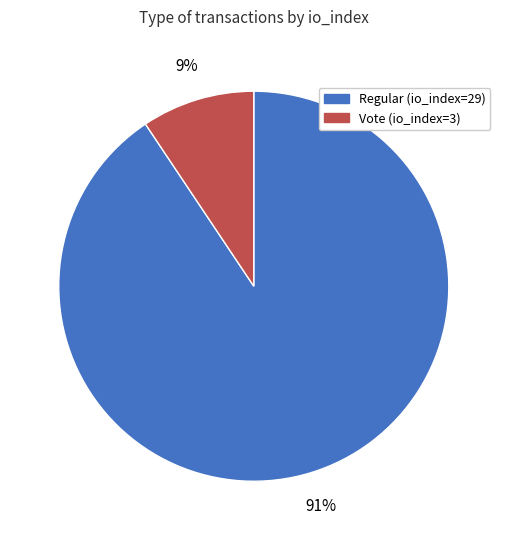

Which has a higher value, Vote (io_index=3) or Regular (io_index=29)?

Regular (io_index=29)